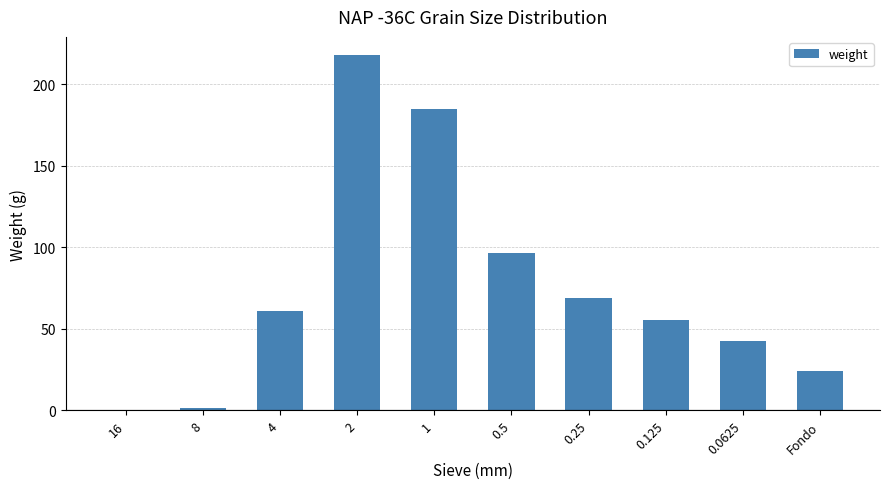

What value does the data have at Fondo?

24.3